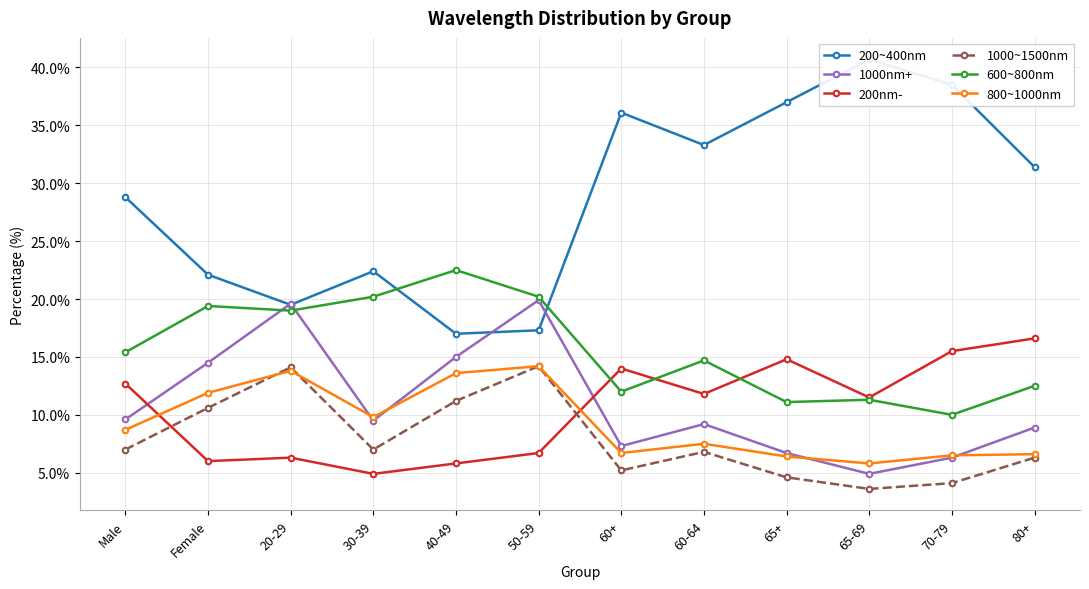

What is the difference between the second highest and minimum values in the 1000nm+ series?

14.7